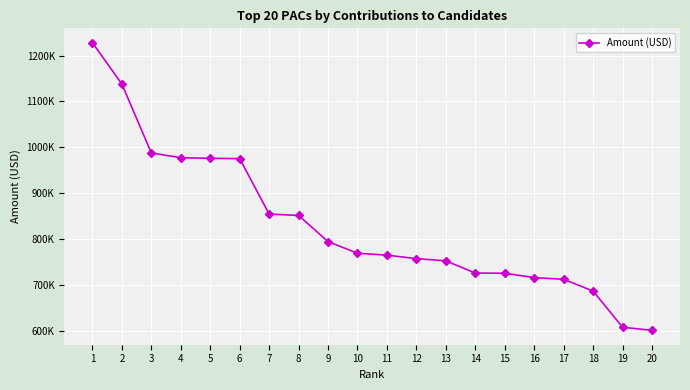

What is the approximate value at 1?

1227981